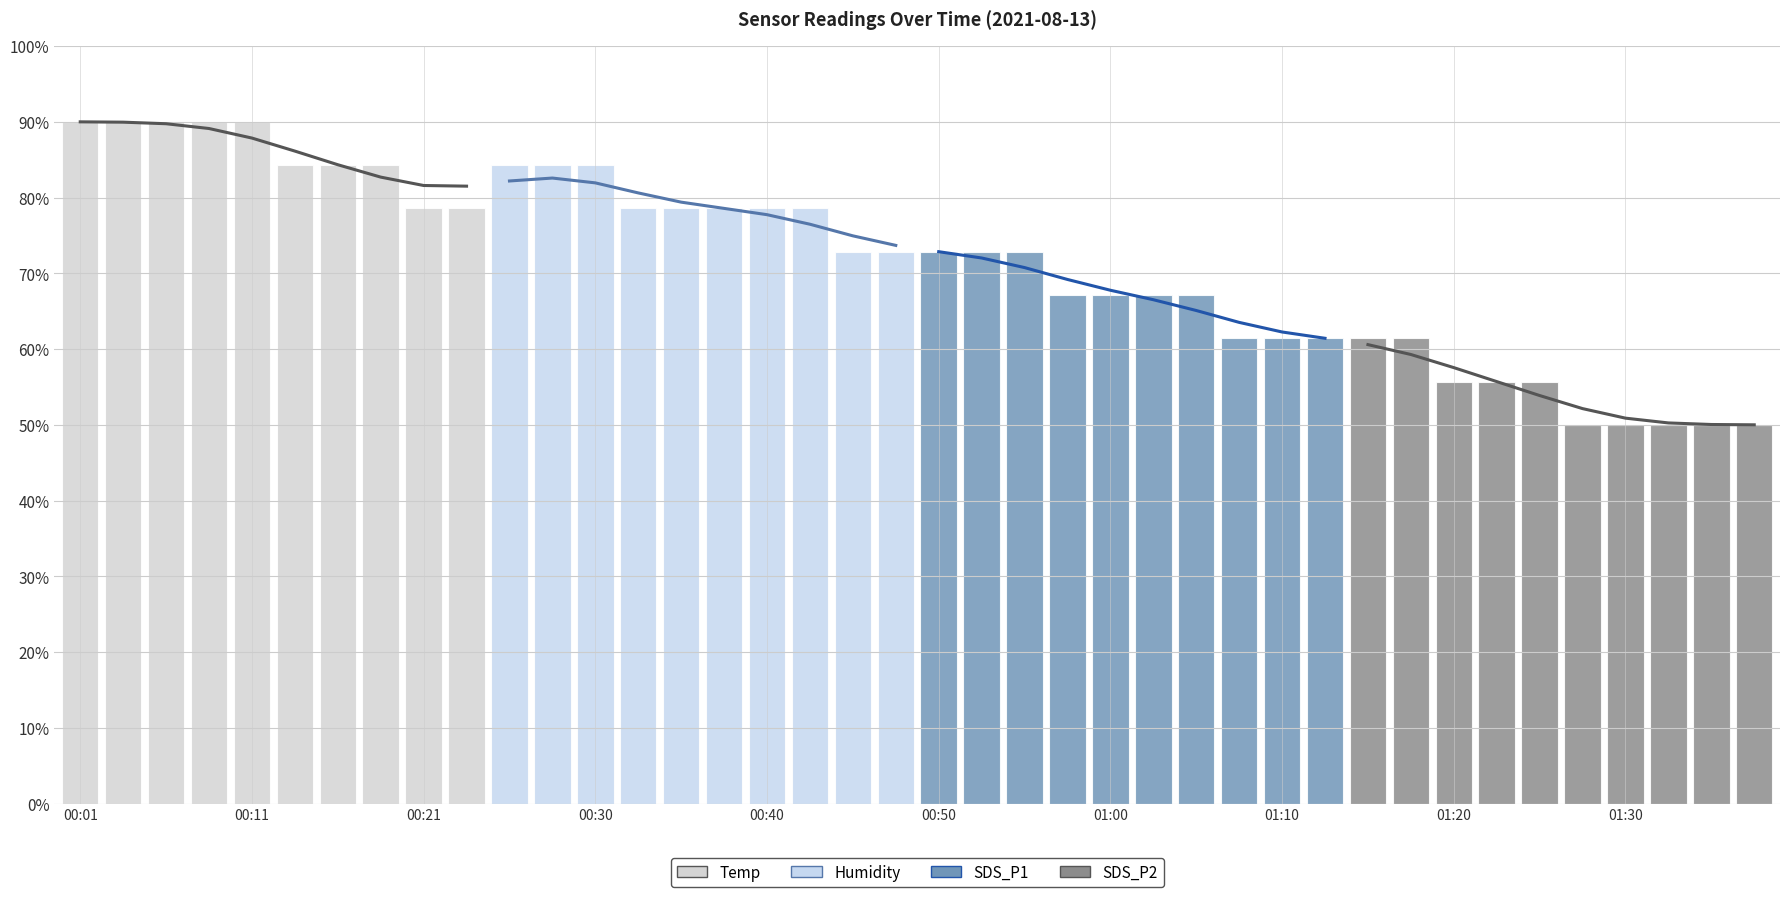

List the series in order of their overall mean, highest first.

Temp, Humidity, SDS_P1, SDS_P2